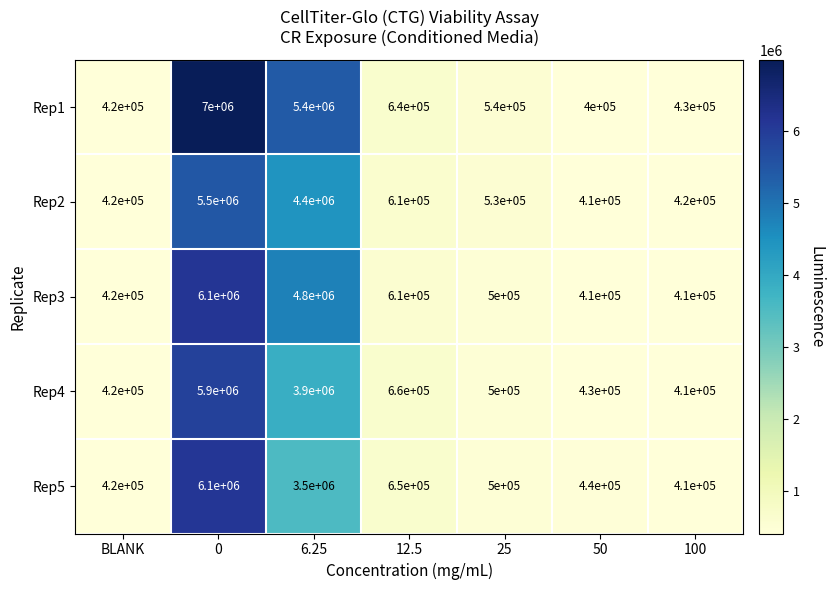

What is the sum of all Rep4 values?

12220000